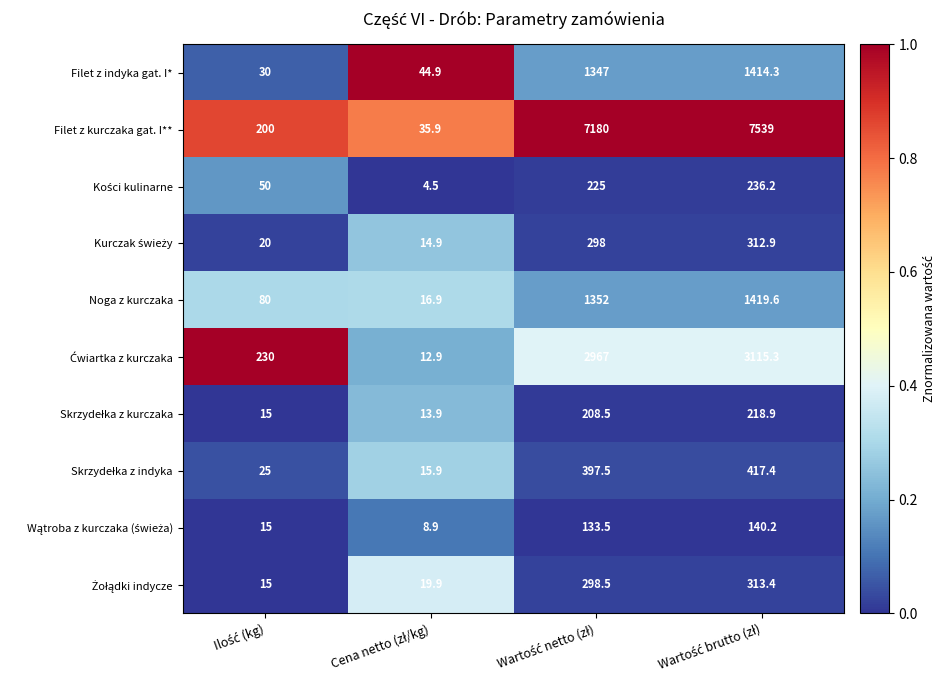

What is the greatest value displayed?

7539.0